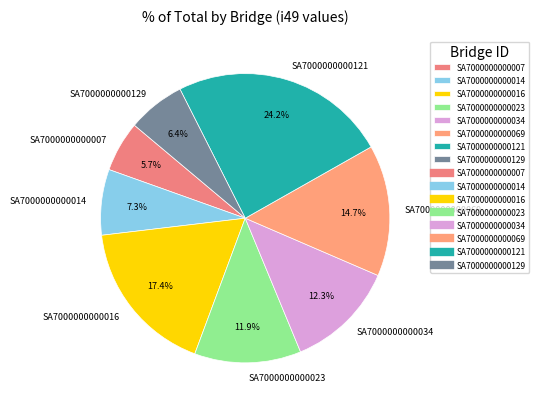

Approximately how many times larger is the value at SA7000000000016 compared to SA7000000000121?

0.7